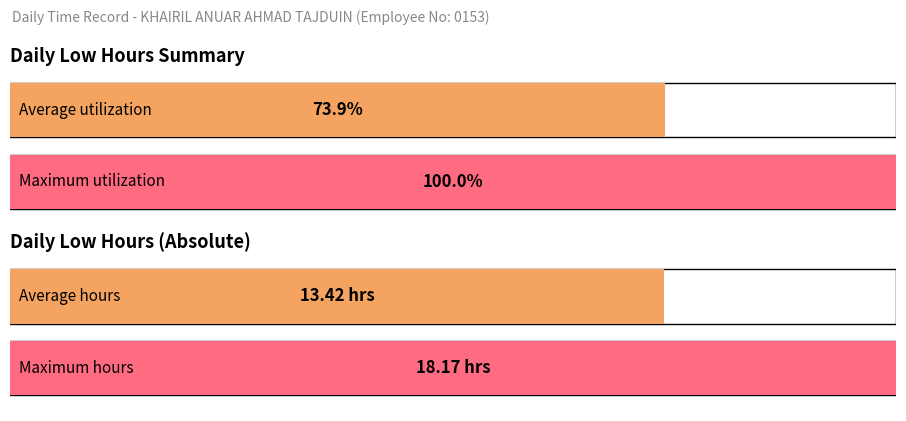

True or false: the data shows 19.6 at 18-Thu(2).

False